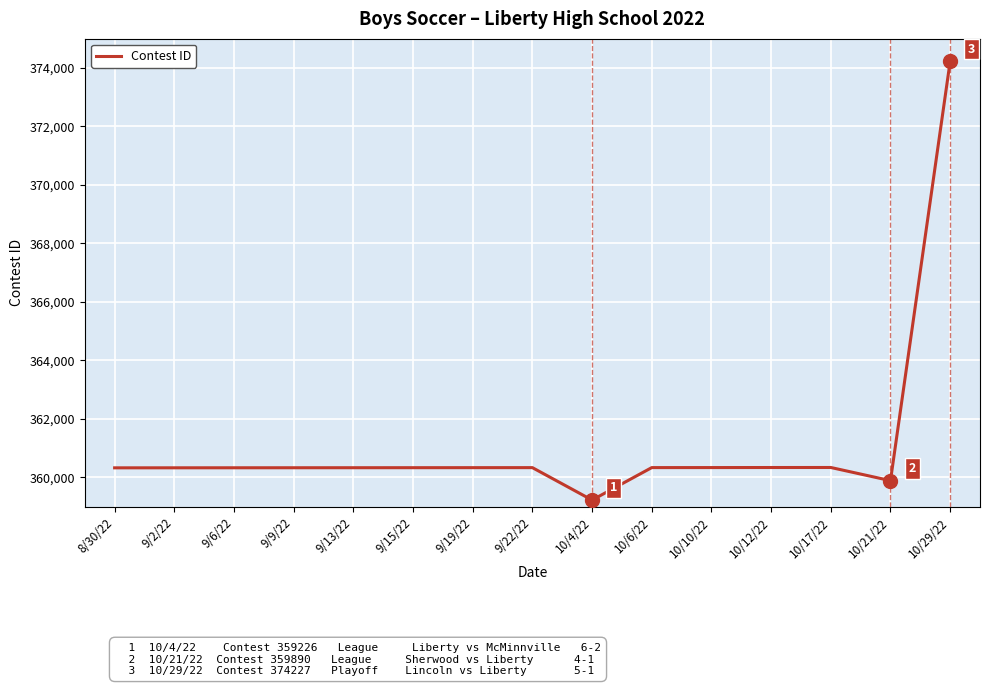

Does the chart have visible grid lines?

Yes